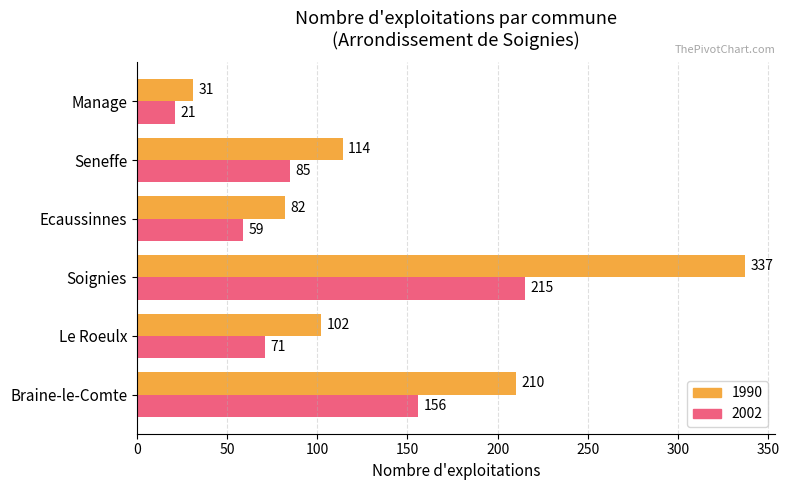

What is the total value across all series at Soignies?

552